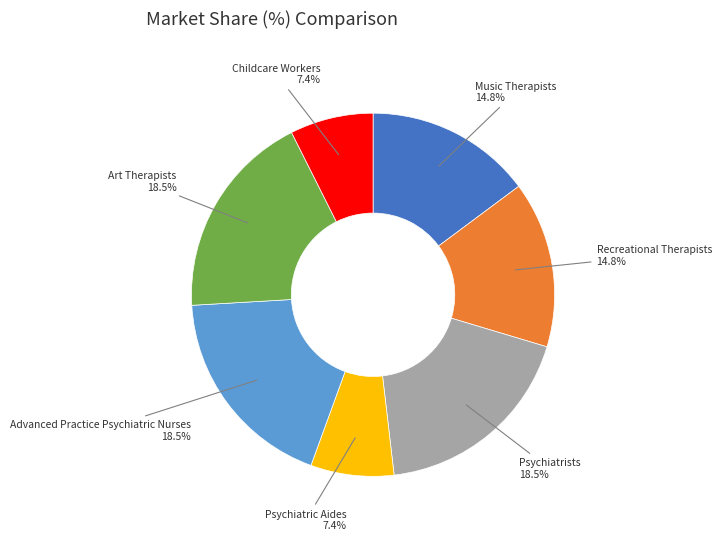

Is there any slice that represents more than half of the pie?

No